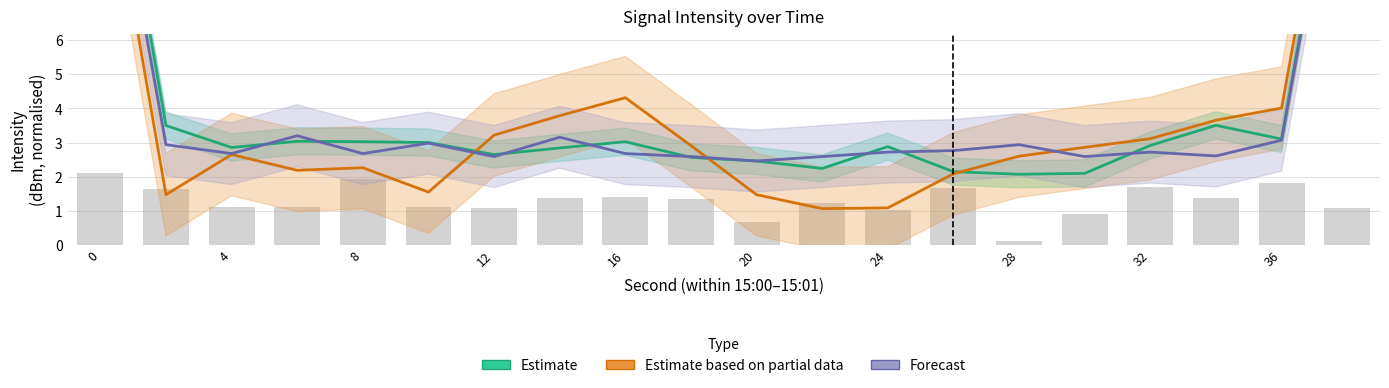

Count the number of data series in this chart.

3